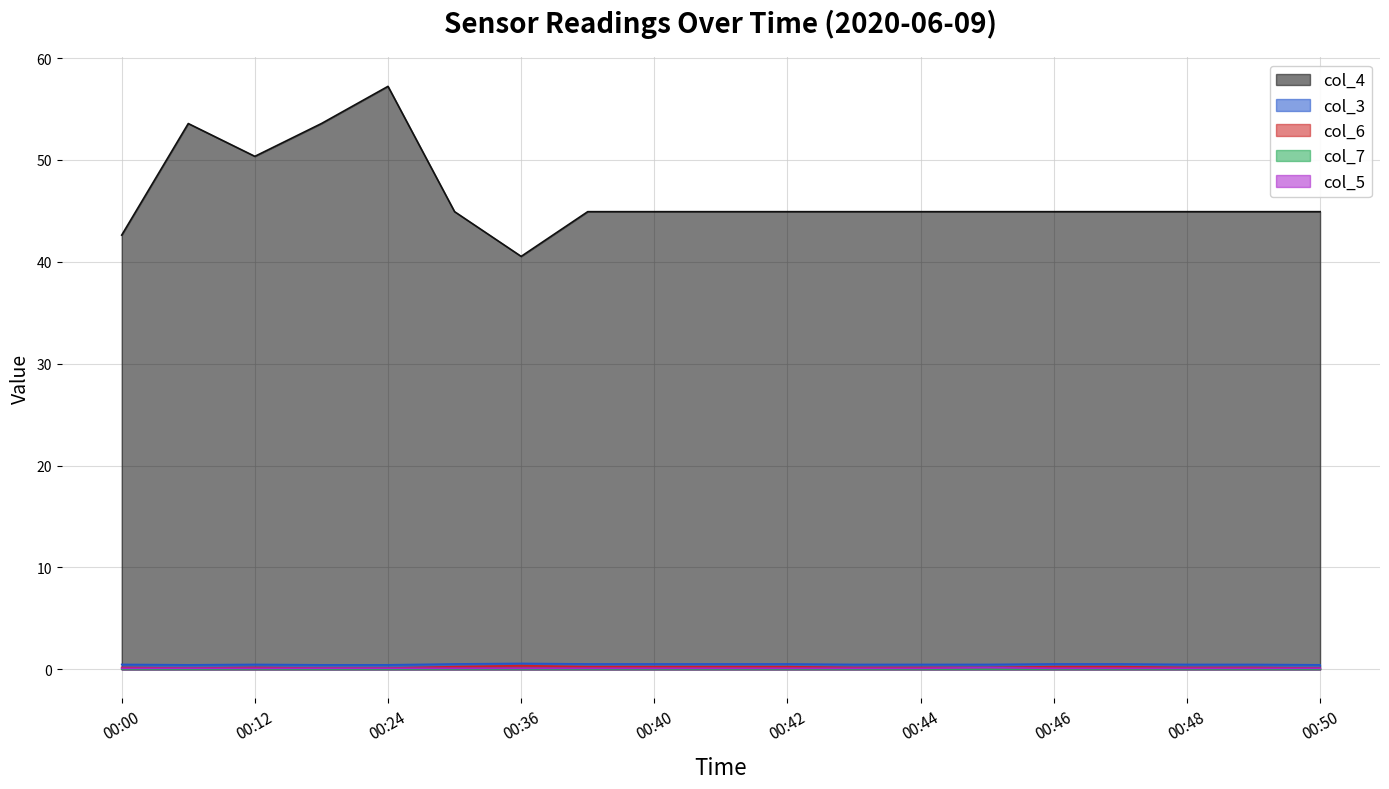

Is it true that col_4 equals 30.6 at 00:06?

False